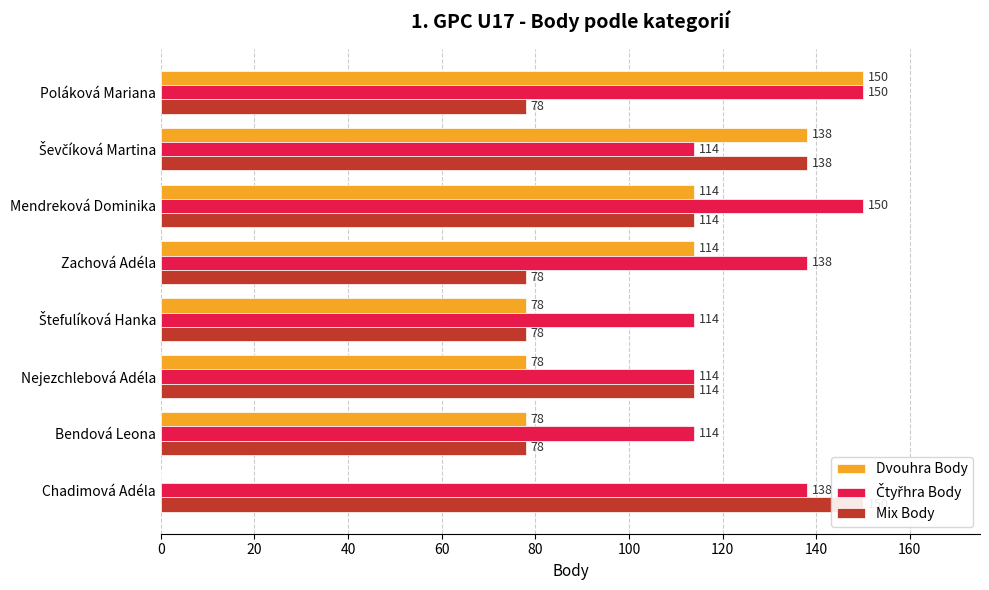

The Dvouhra Body series shows 59 at Poláková Mariana. True or false?

False